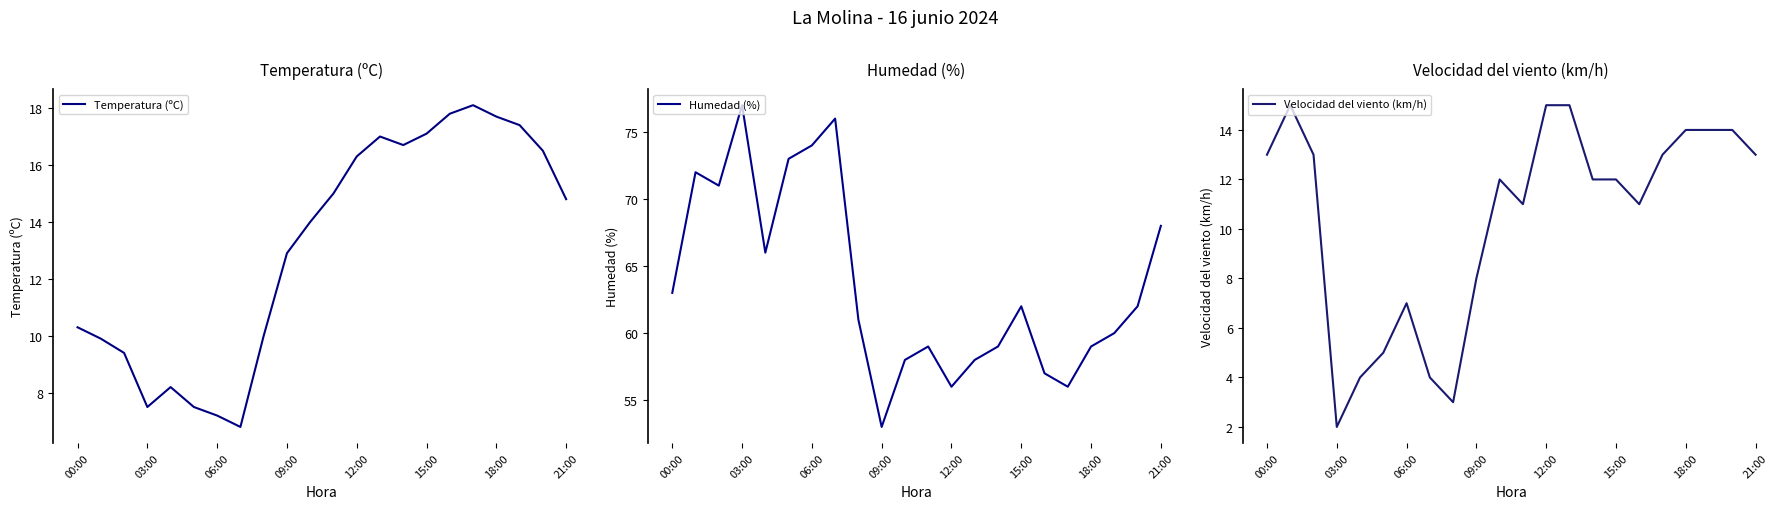

What are all the series names shown in the legend?

Temperatura (ºC), Humedad (%), Velocidad del viento (km/h)